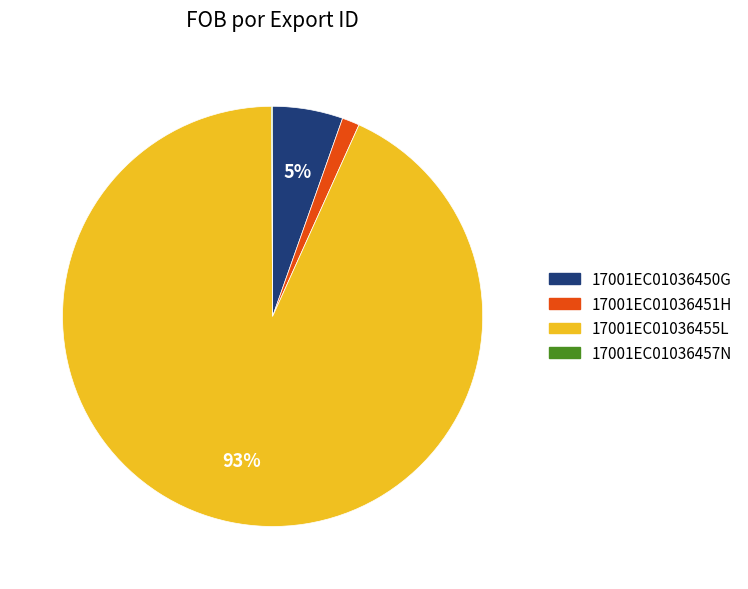

To the nearest percent, what is the combined percentage of 17001EC01036450G and 17001EC01036455L?

99%